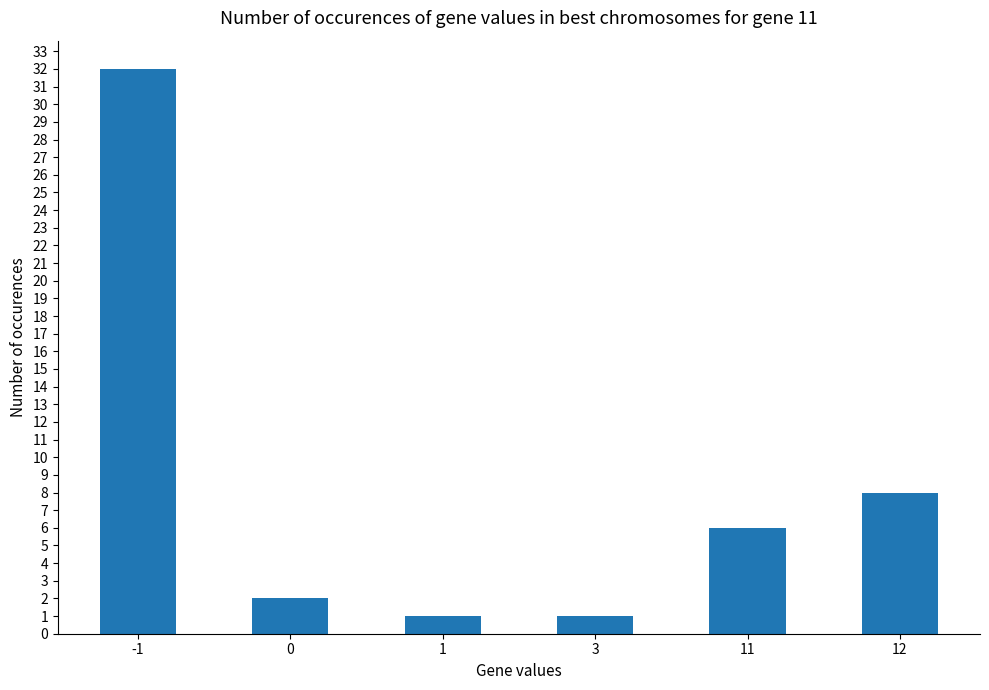

Does the chart contain any negative values?

No